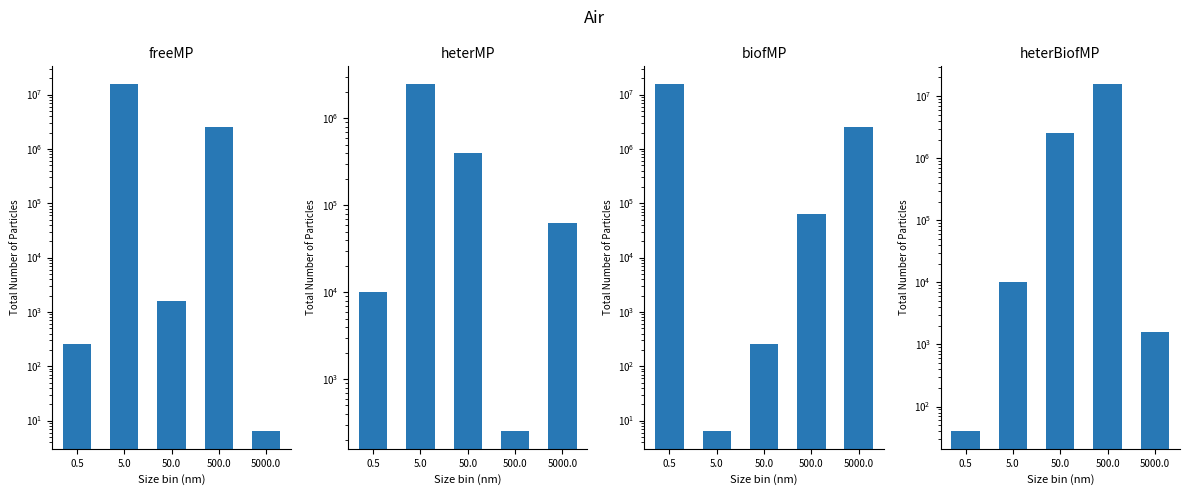

What is the difference between the maximum and minimum values in the biofMP series?

15848925.6